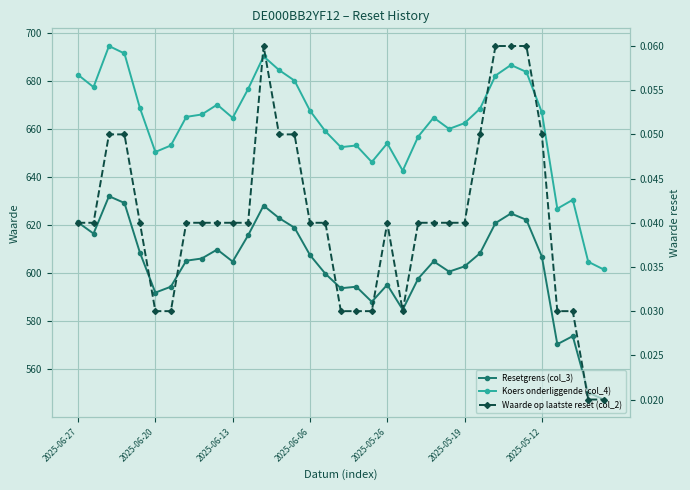

At which category does Resetgrens (col_3) reach its first local valley?

2025-06-20